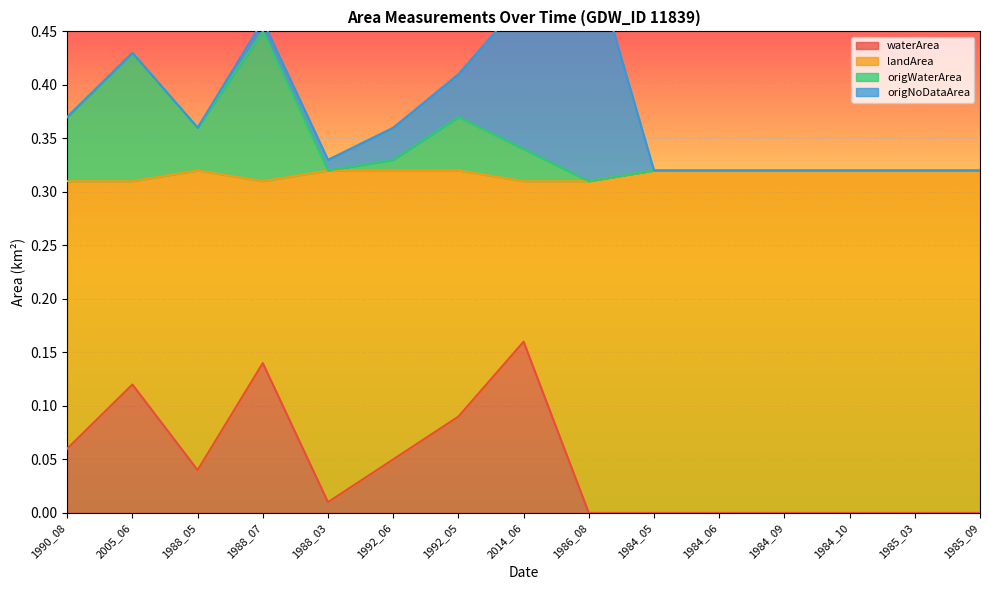

What is the label of the 15th point from the right?

1990_08